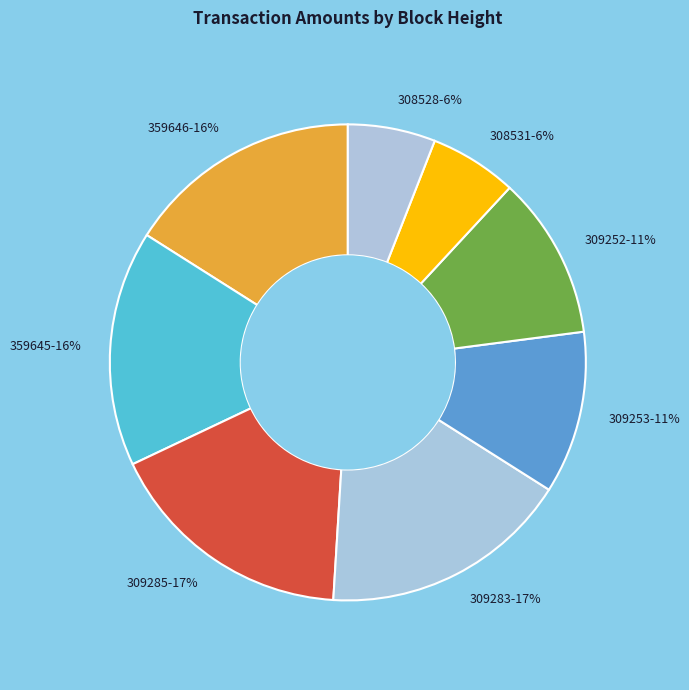

Count the number of slices in the pie.

8